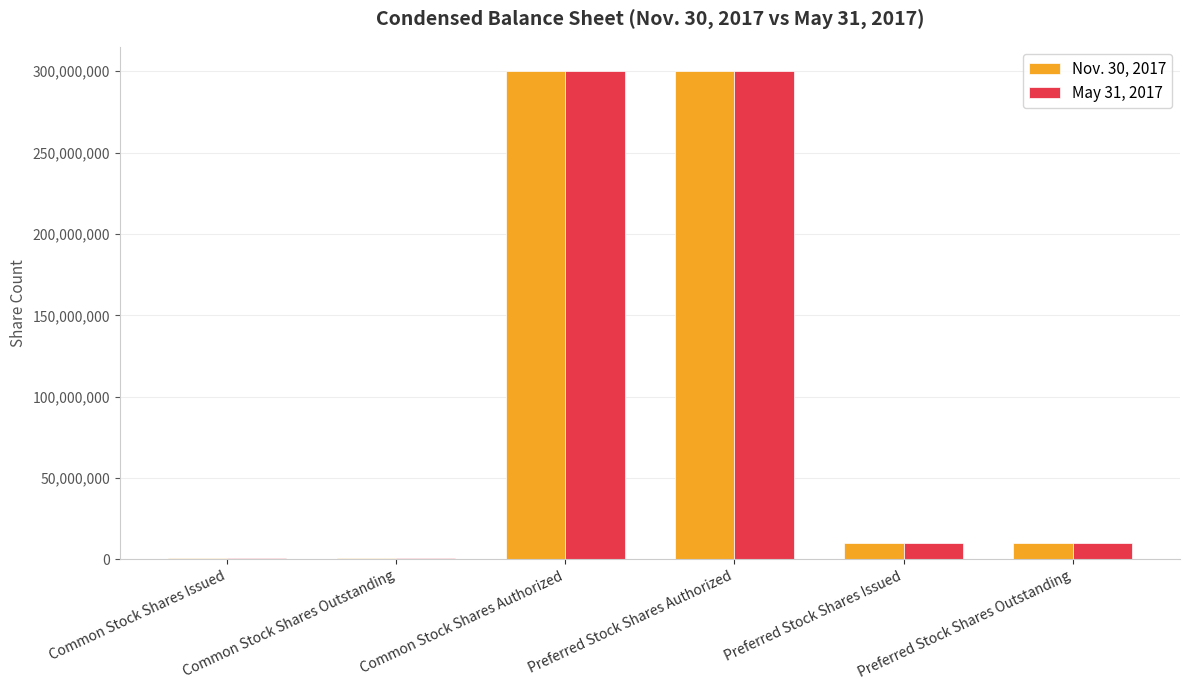

What is the value of the May 31, 2017 bar at the 2nd from the left?

992192